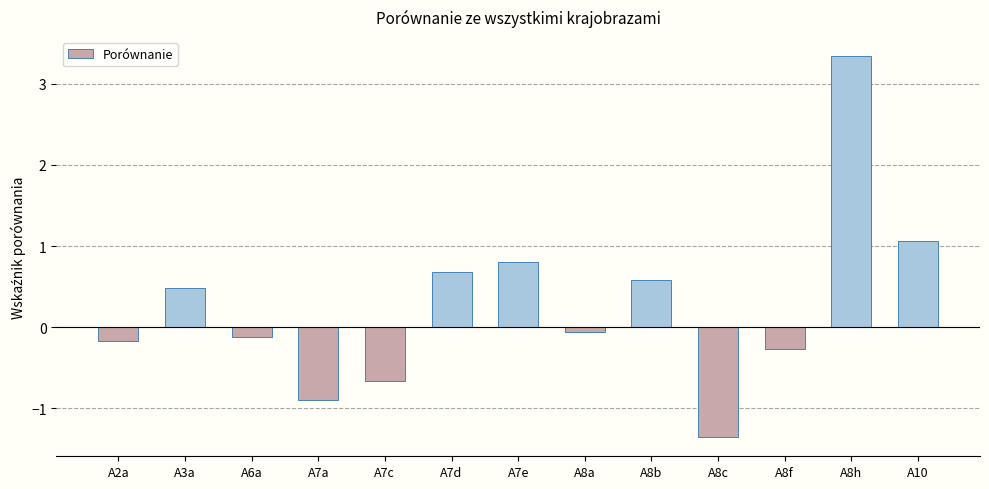

What is the approximate value at A6a?

-0.1